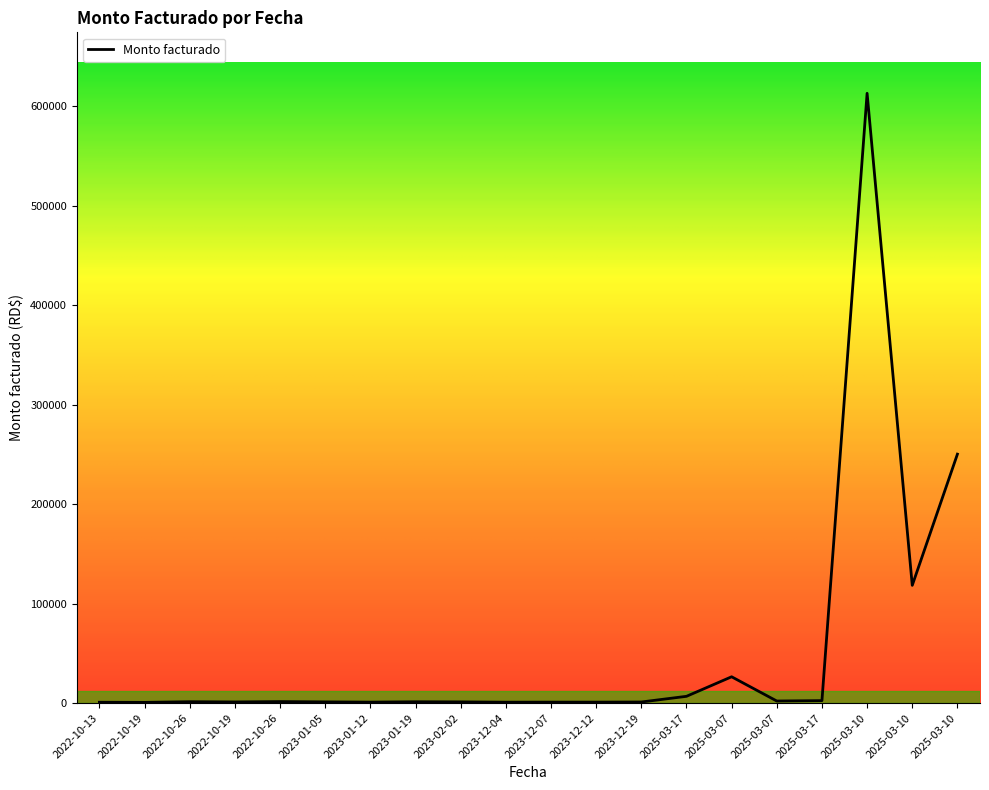

Does the chart display data point markers on the line(s)?

No